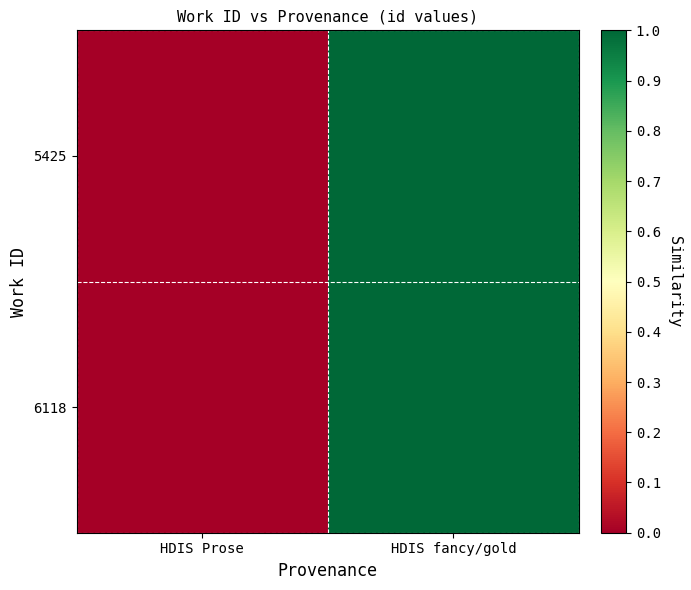

How many distinct data groups are displayed?

2